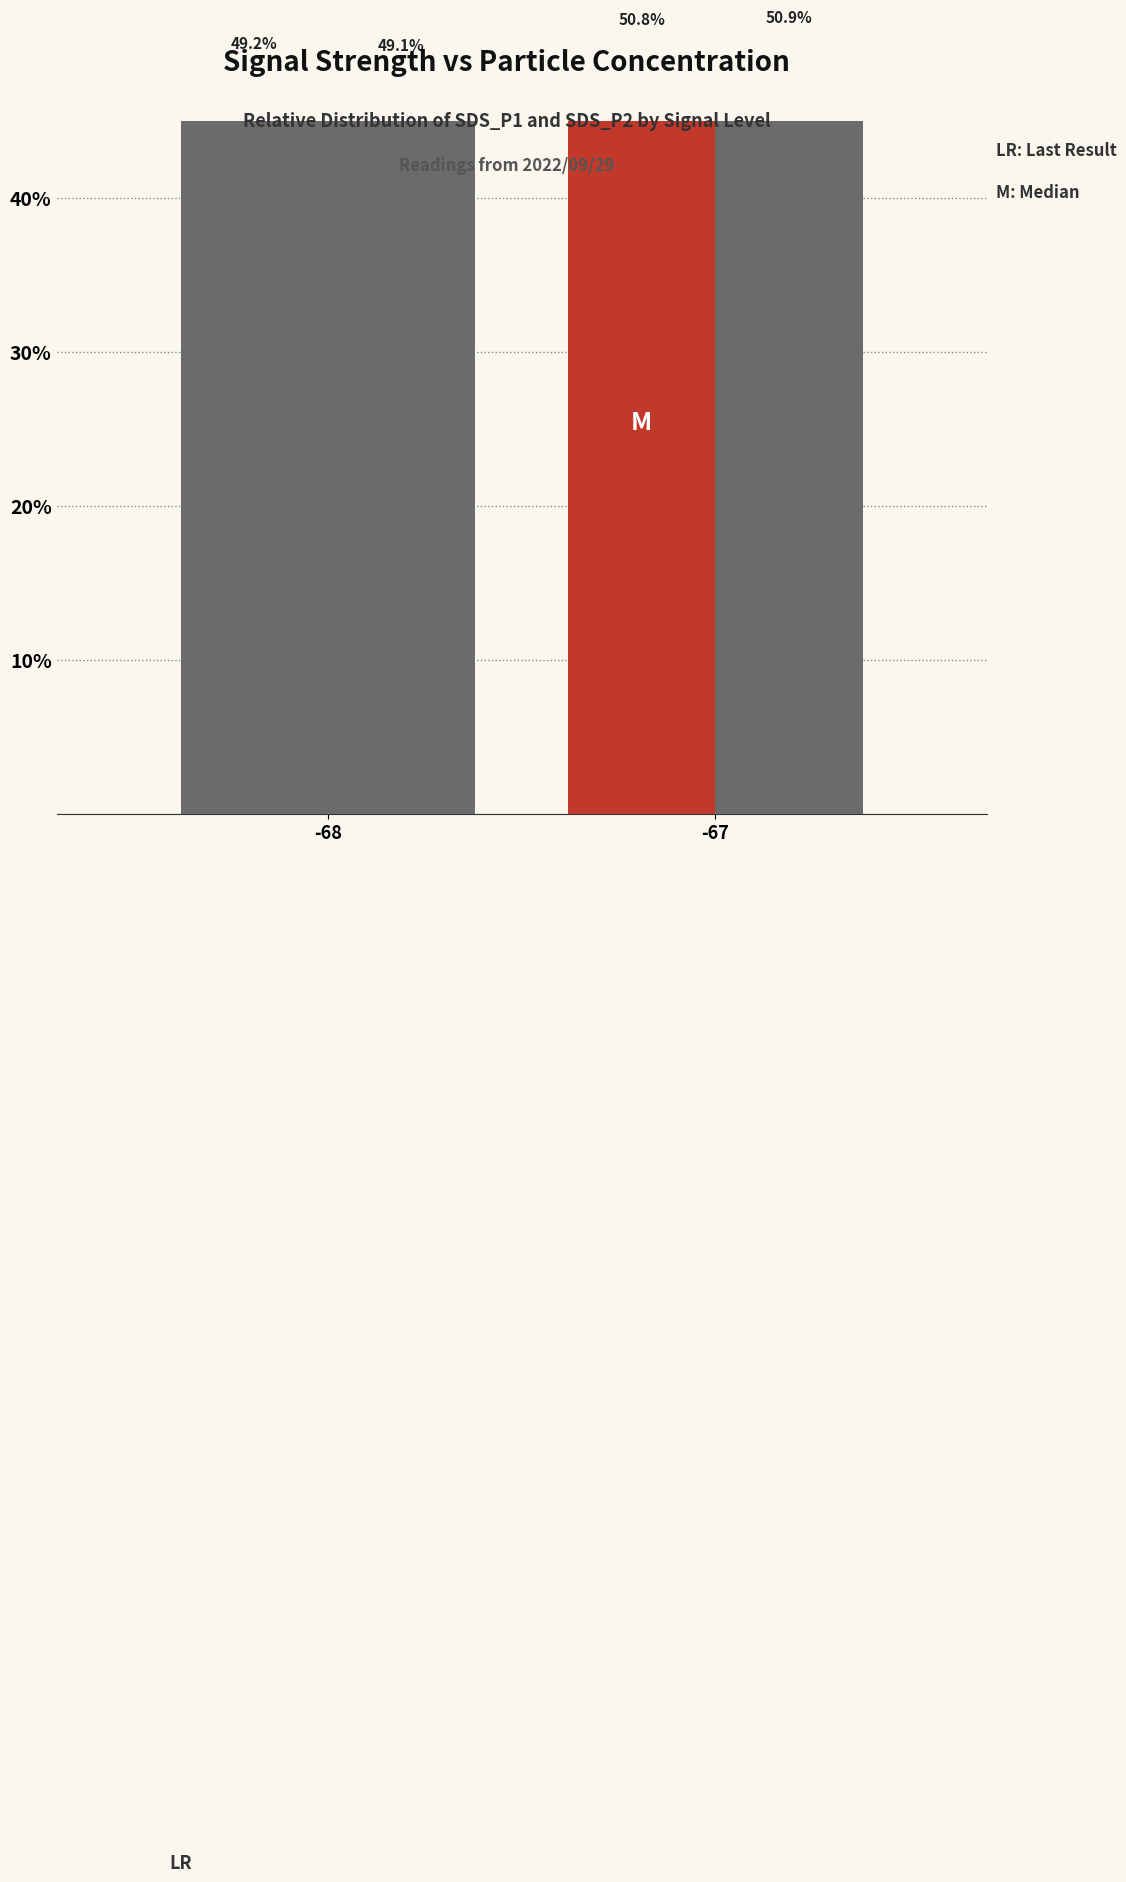

How many groups of bars are there?

2